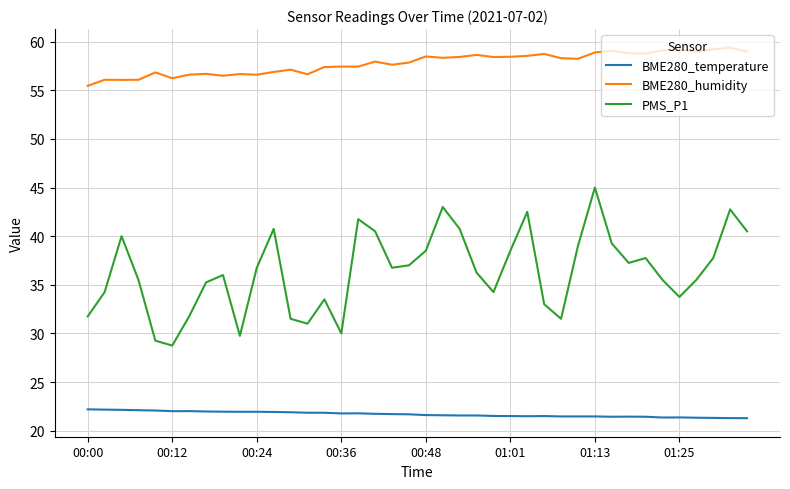

At how many categories does at least one series exceed 51?

40